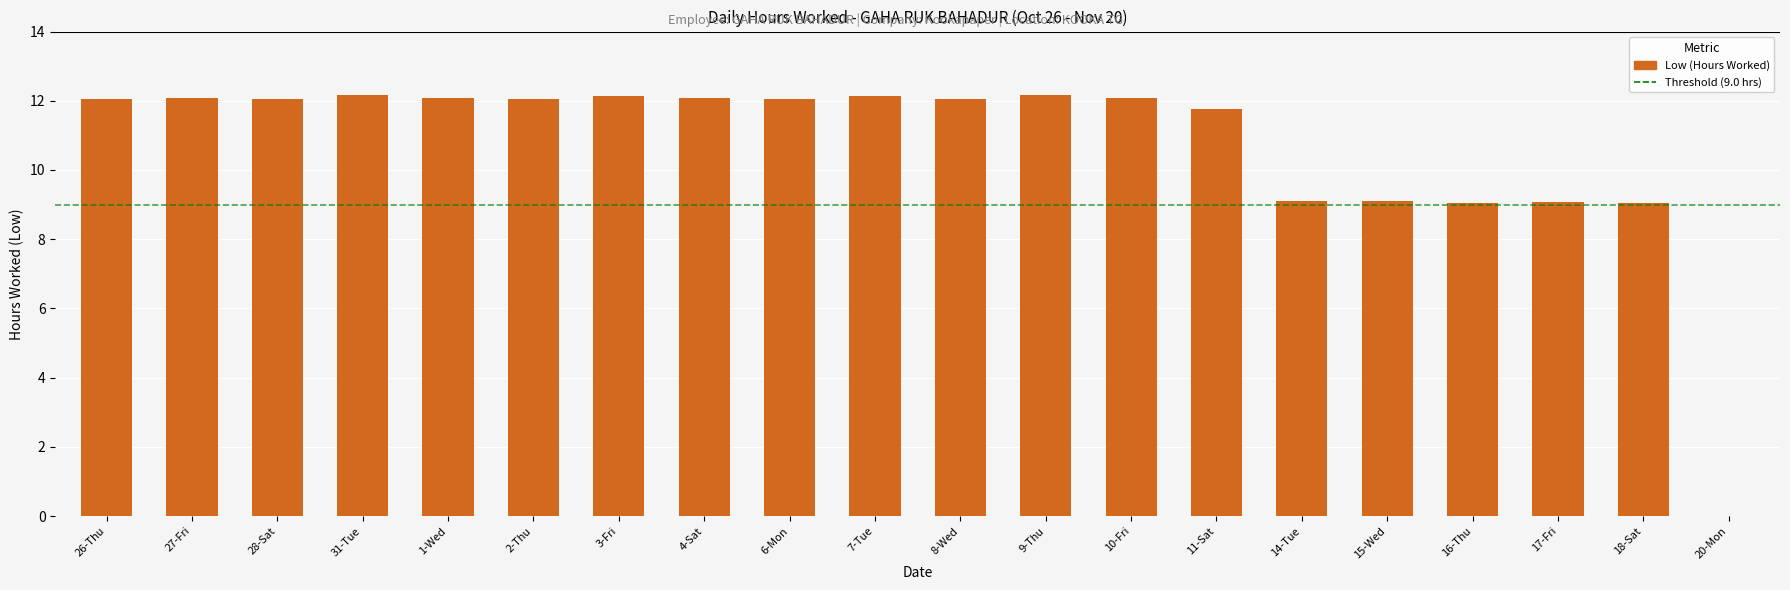

What is the sum of the values at 6-Mon and 7-Tue?

24.2